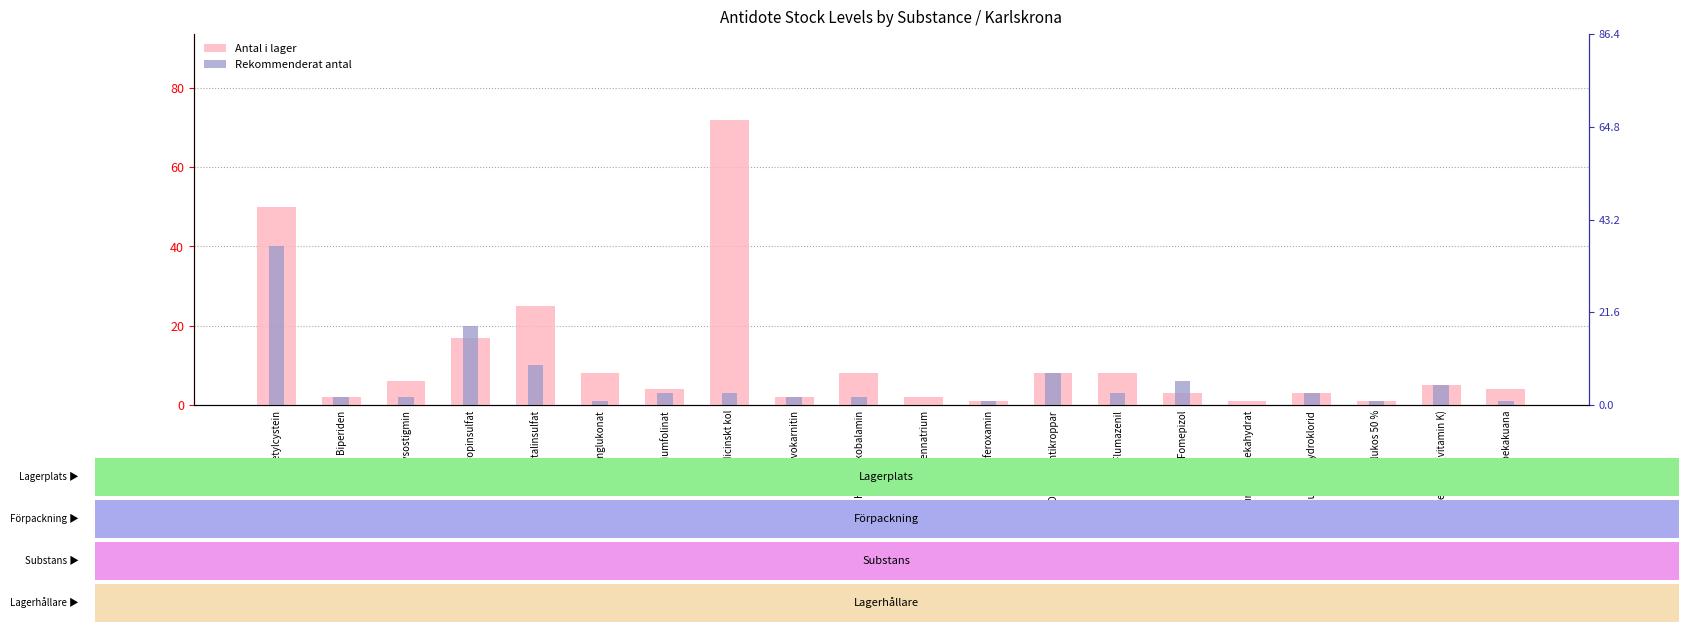

Reading left to right, list all the values displayed in this chart.

Antal i lager: Acetylcystein=50	Biperiden=2	Fysostigmin=6	Atropinsulfat=17	Terbutalinsulfat=25	Kalciumglukonat=8	Kalciumfolinat=4	Medicinskt kol=72	Levokarnitin=2	Hydroxokobalamin=8	Dantrolennatrium=2	Deferoxamin=1	Digitalisantikroppar=8	Flumazenil=8	Fomepizol=3	Natriumsulfatdekahydrat=1	Glukagonhydroklorid=3	Glukos 50 %=1	Fytomenadion (vitamin K)=5	Ipekakuana=4
Rekommenderat antal: Acetylcystein=40	Biperiden=2	Fysostigmin=2	Atropinsulfat=20	Terbutalinsulfat=10	Kalciumglukonat=1	Kalciumfolinat=3	Medicinskt kol=3	Levokarnitin=2	Hydroxokobalamin=2	Dantrolennatrium=0	Deferoxamin=1	Digitalisantikroppar=8	Flumazenil=3	Fomepizol=6	Natriumsulfatdekahydrat=0	Glukagonhydroklorid=3	Glukos 50 %=1	Fytomenadion (vitamin K)=5	Ipekakuana=1